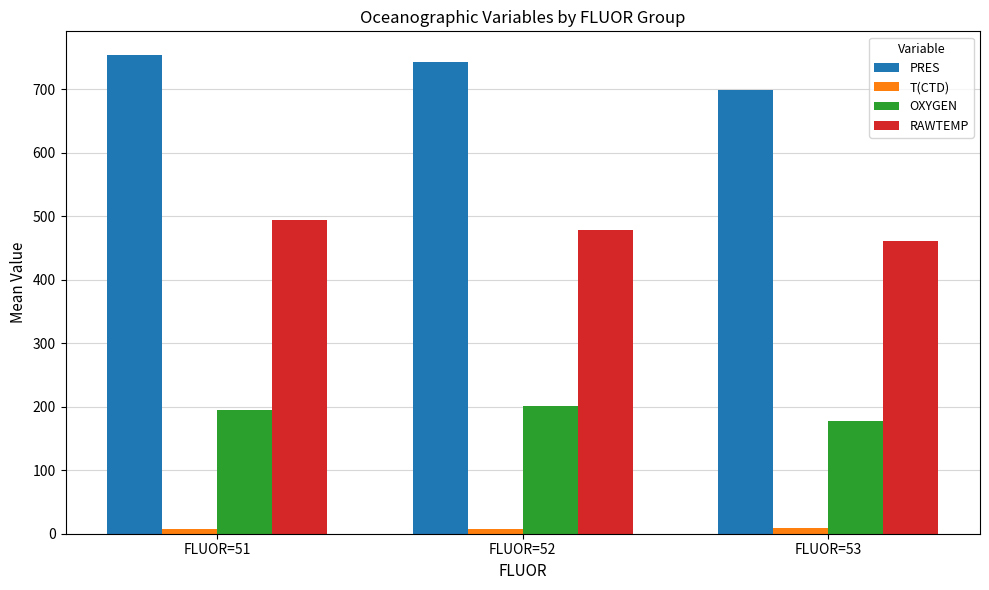

What is the sum of all OXYGEN values?

573.4